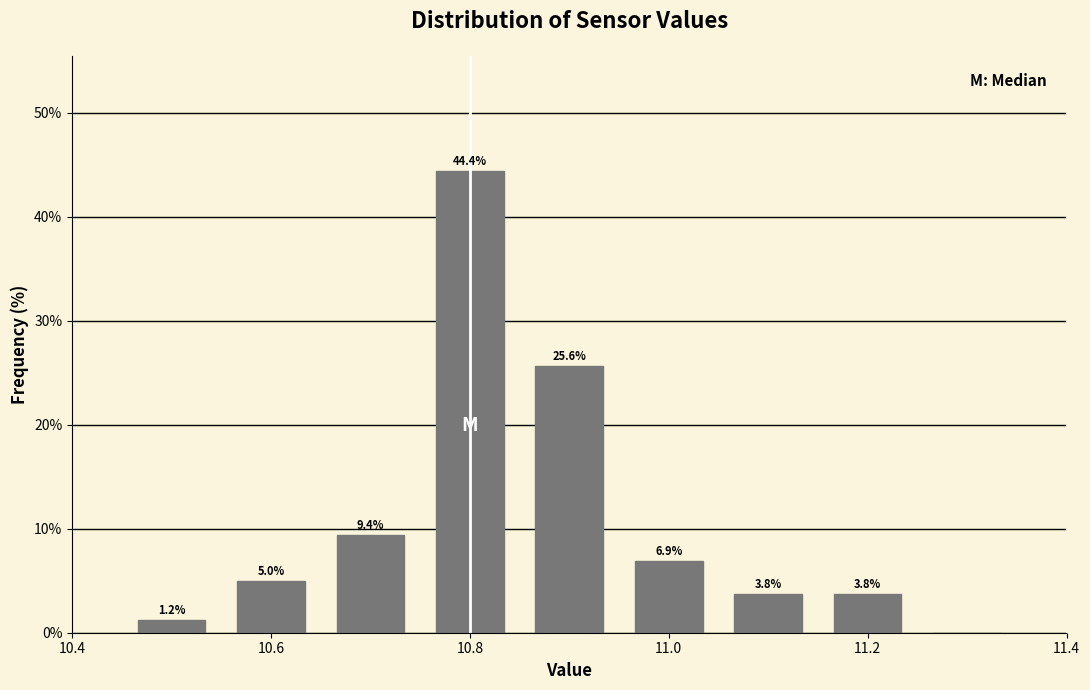

Over which range of the x-axis is the bar tallest?

10.75 to 10.85